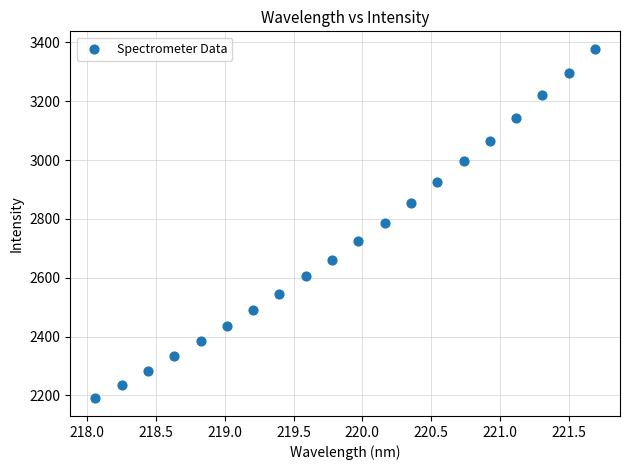

What is the range of X values (max minus min)?

3.6